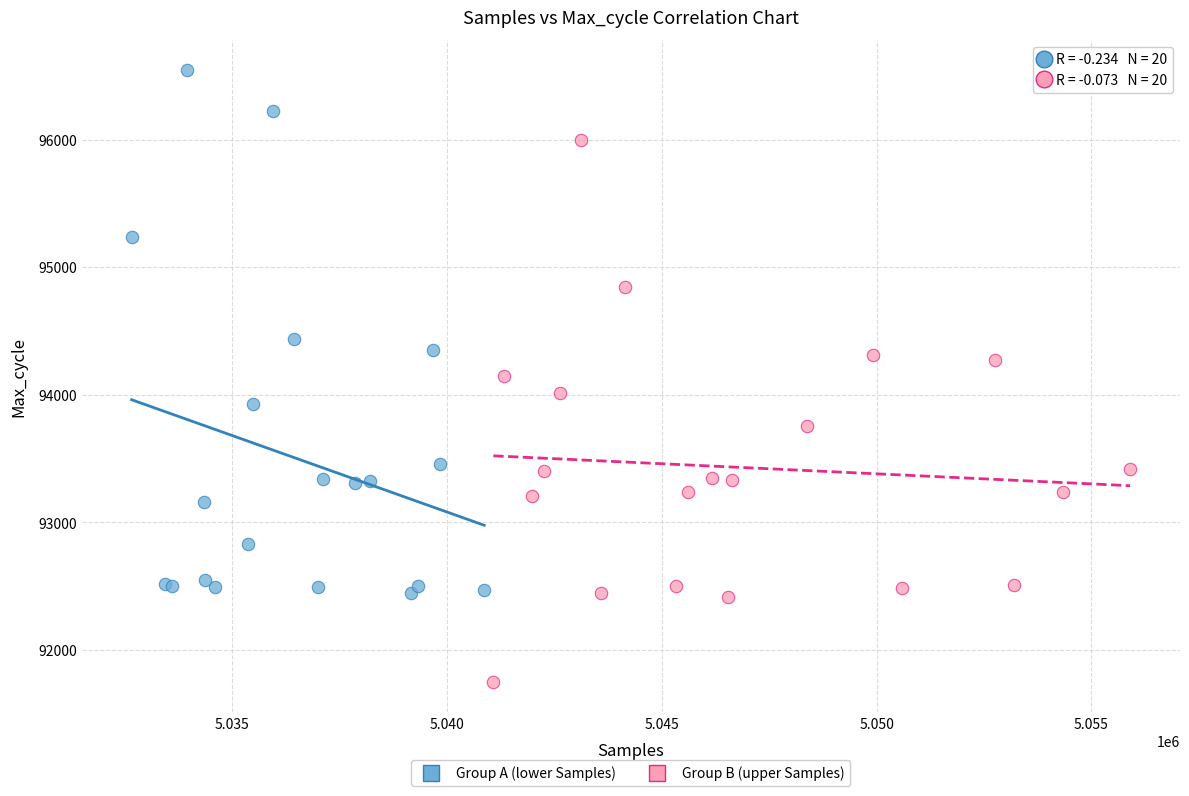

Which series contains the lowest Y value?

Group B (upper Samples)